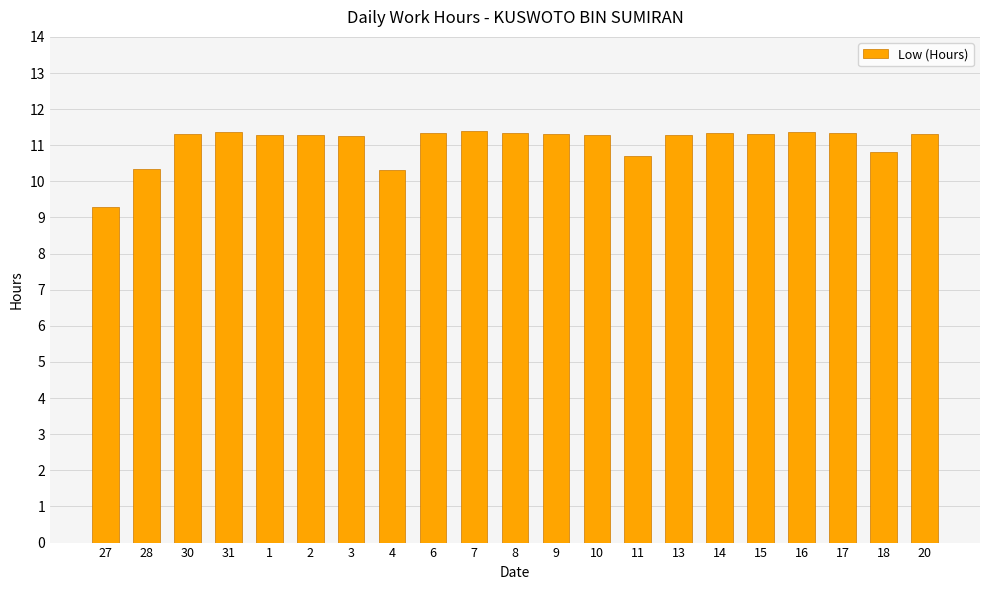

What is the ratio of the value at 7 to the value at 9?

1.0